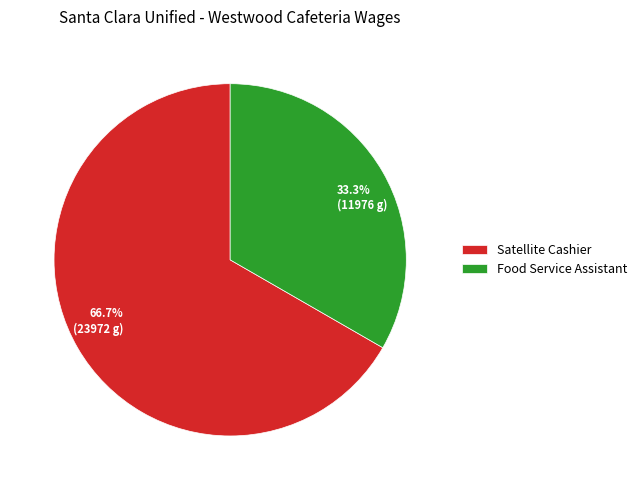

Which category accounts for the majority?

Satellite Cashier